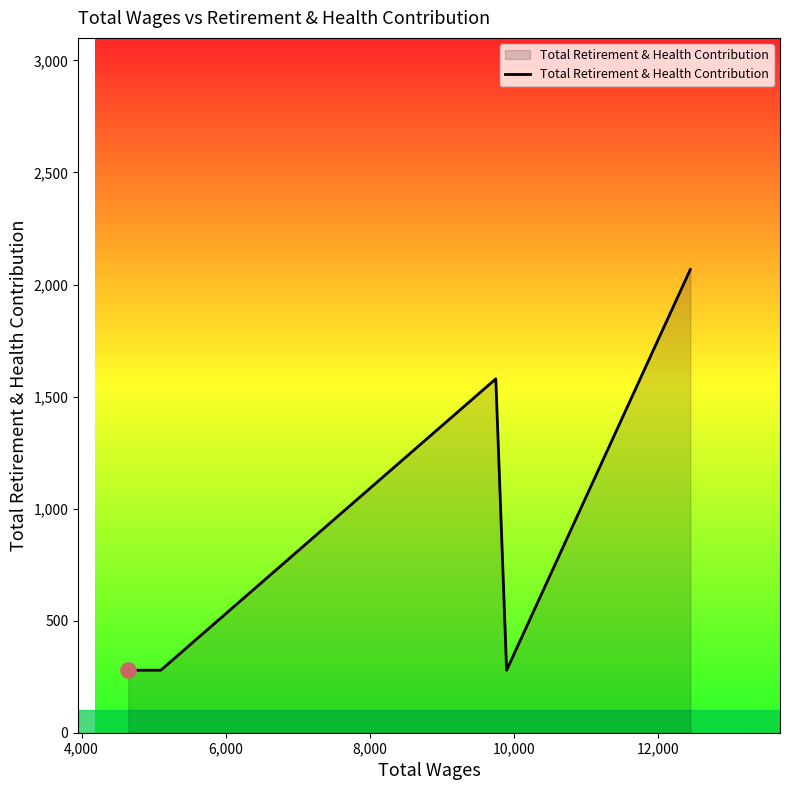

True or false: the data has more than 0 interior local peaks.

True